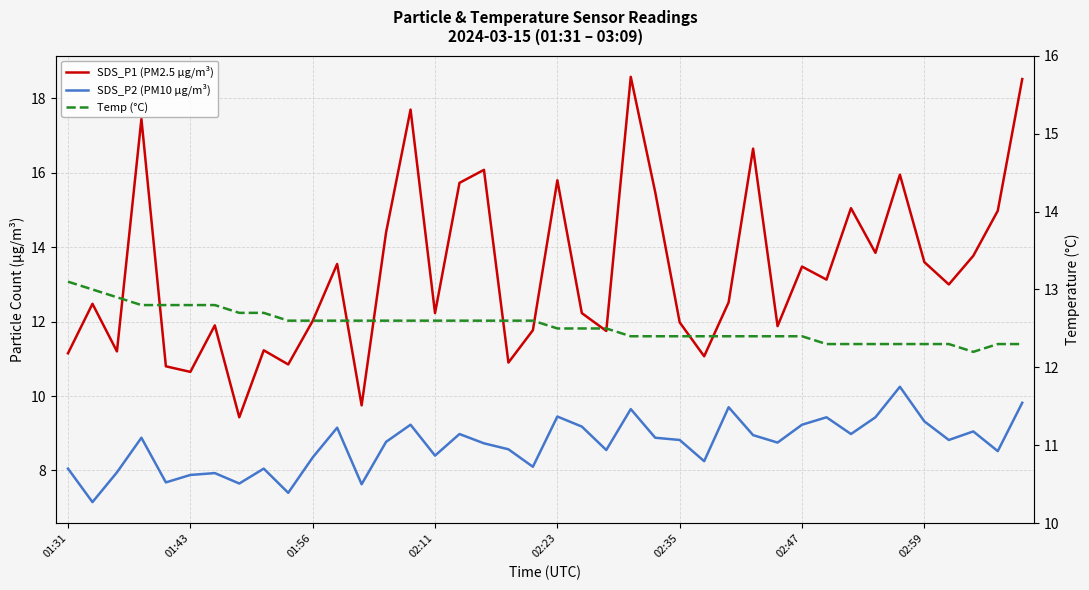

Is this an area chart (filled region under the line)?

No